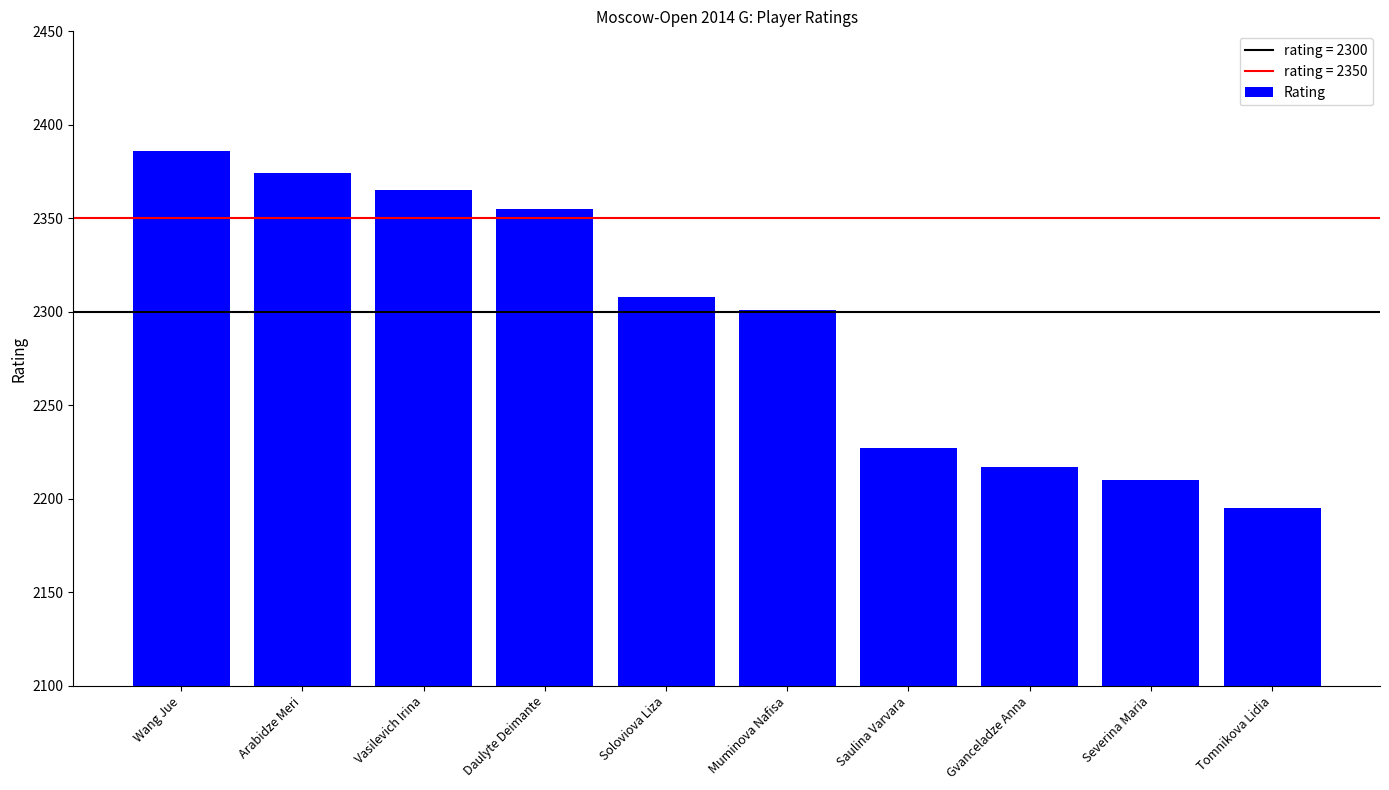

List the labels in order of value, smallest first.

Tomnikova Lidia, Severina Maria, Gvanceladze Anna, Saulina Varvara, Muminova Nafisa, Soloviova Liza, Daulyte Deimante, Vasilevich Irina, Arabidze Meri, Wang Jue